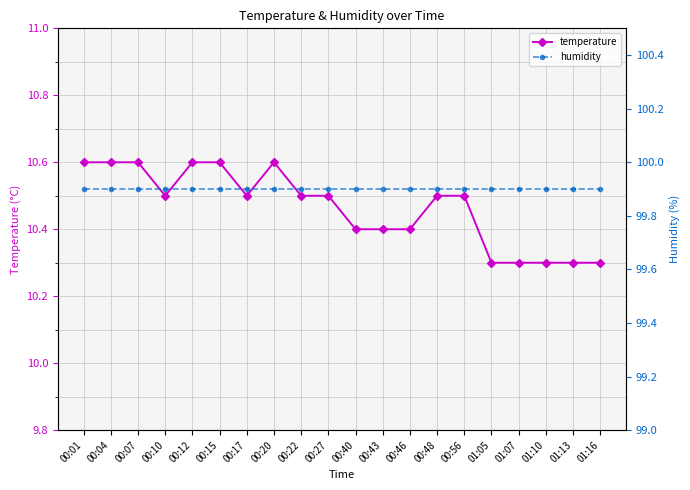

List the series in order of their overall mean, lowest first.

temperature, humidity